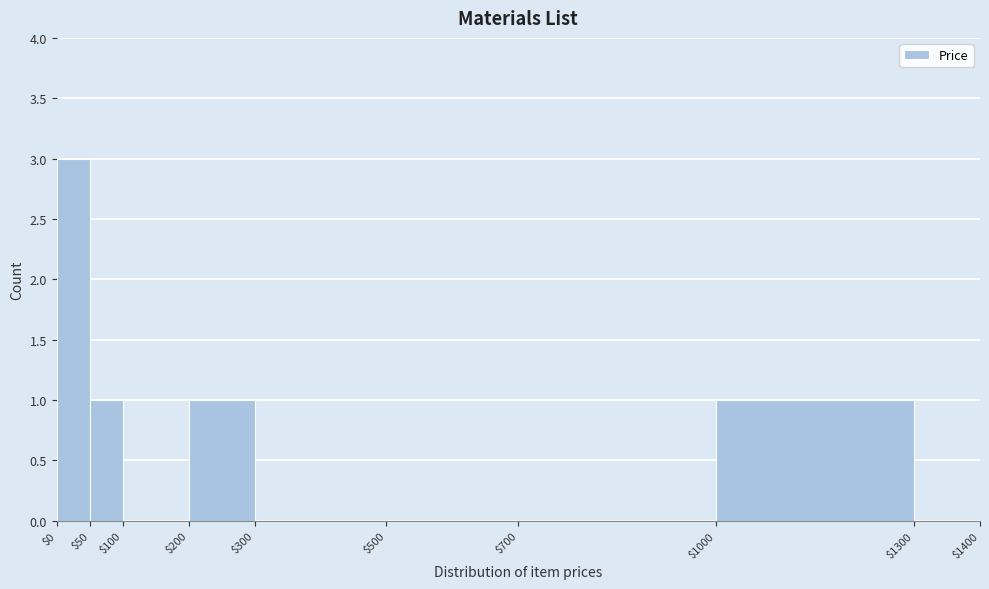

Over which range of the x-axis is the bar tallest?

$0 to $50